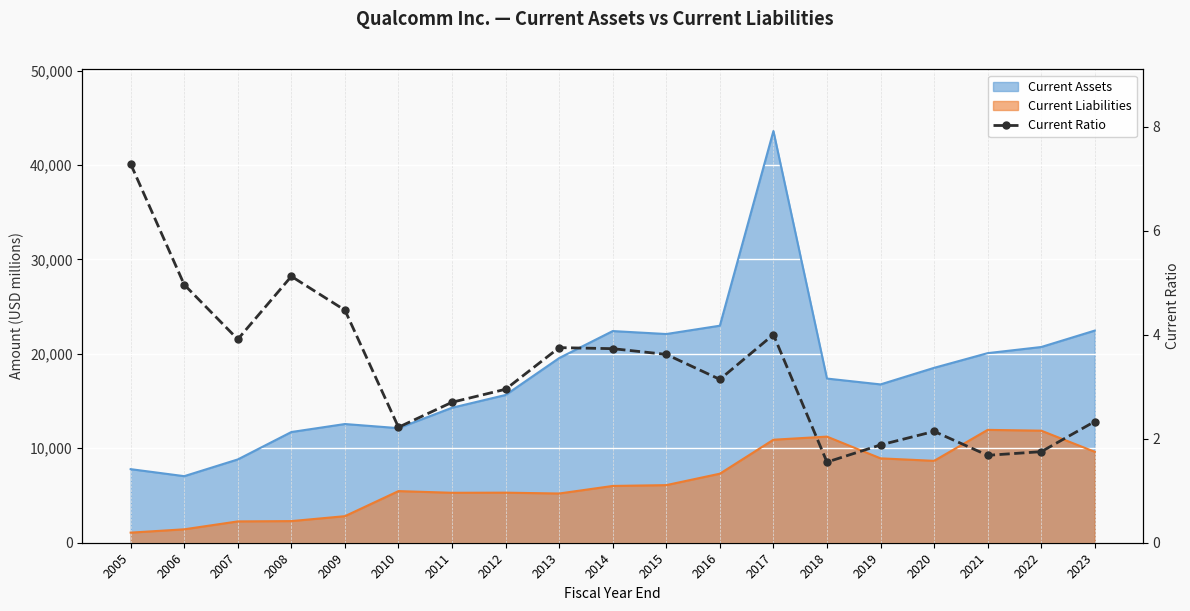

How many data points are above 3?

10